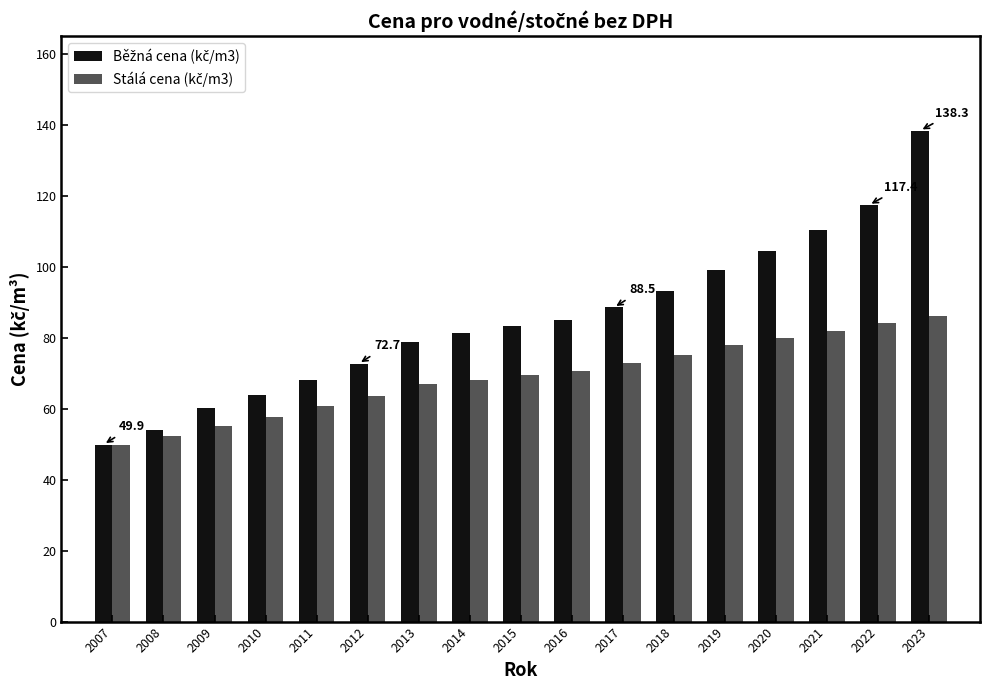

What is the total value across all series at 2011?

128.6